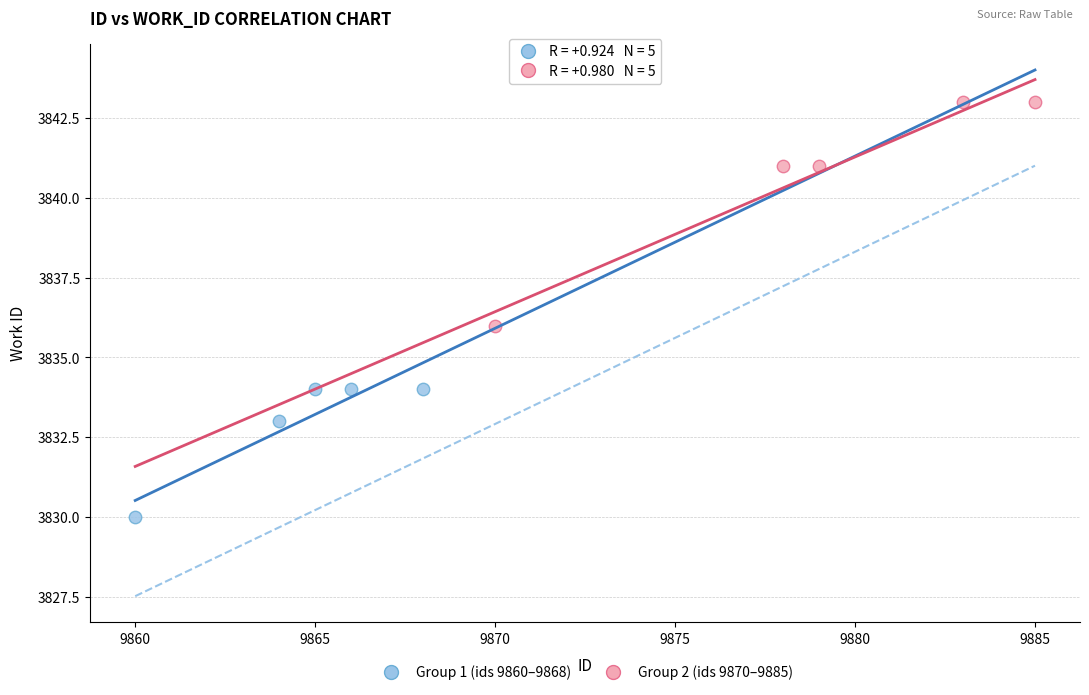

Which series reaches the minimum Y coordinate?

Group 1 (ids 9860–9868)